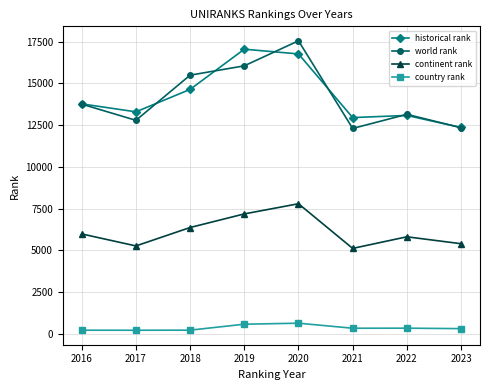

What is the highest value of the historical rank series?

17039.5